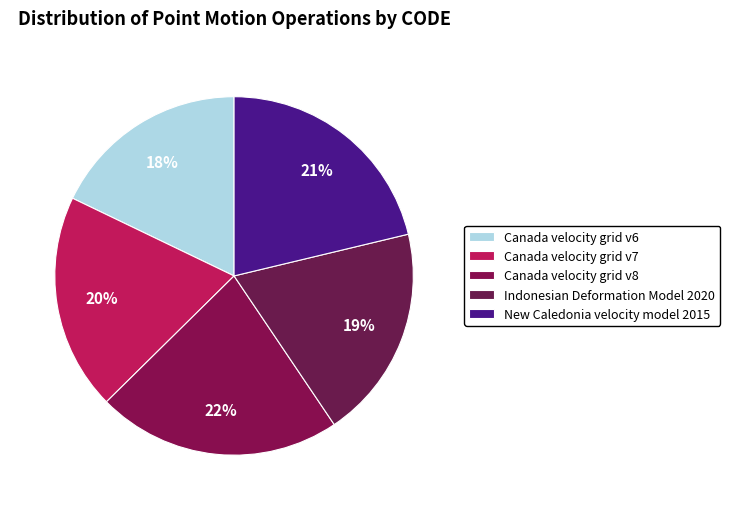

The New Caledonia velocity model 2015 slice represents 21% of the pie. True or false?

True